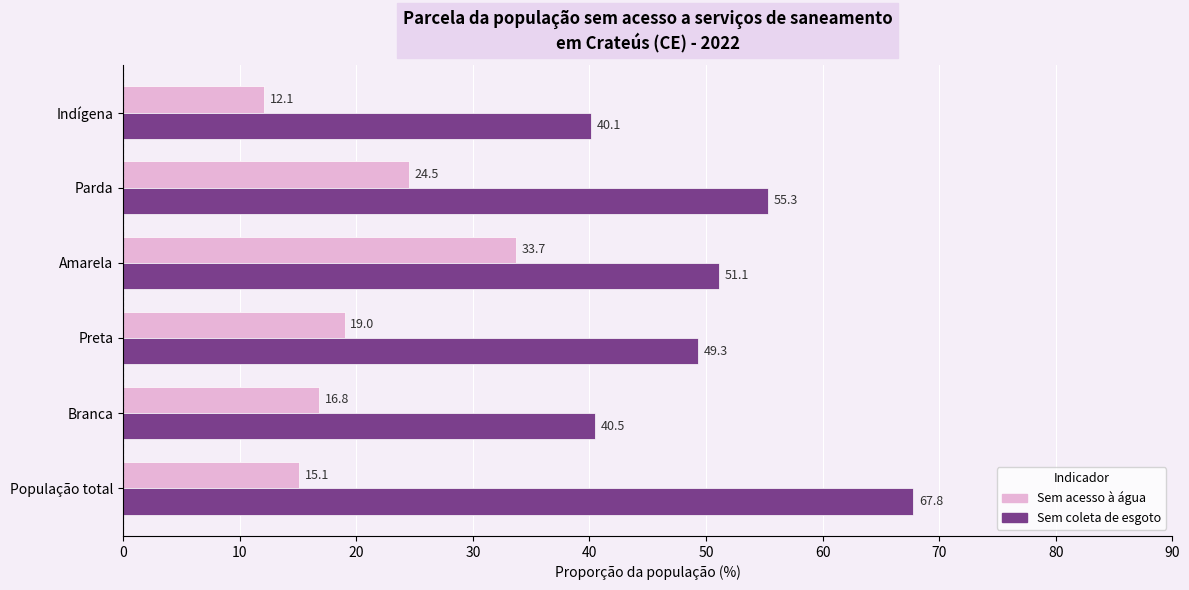

What is the difference between the second highest and second lowest values in the Sem acesso à água series?

9.4